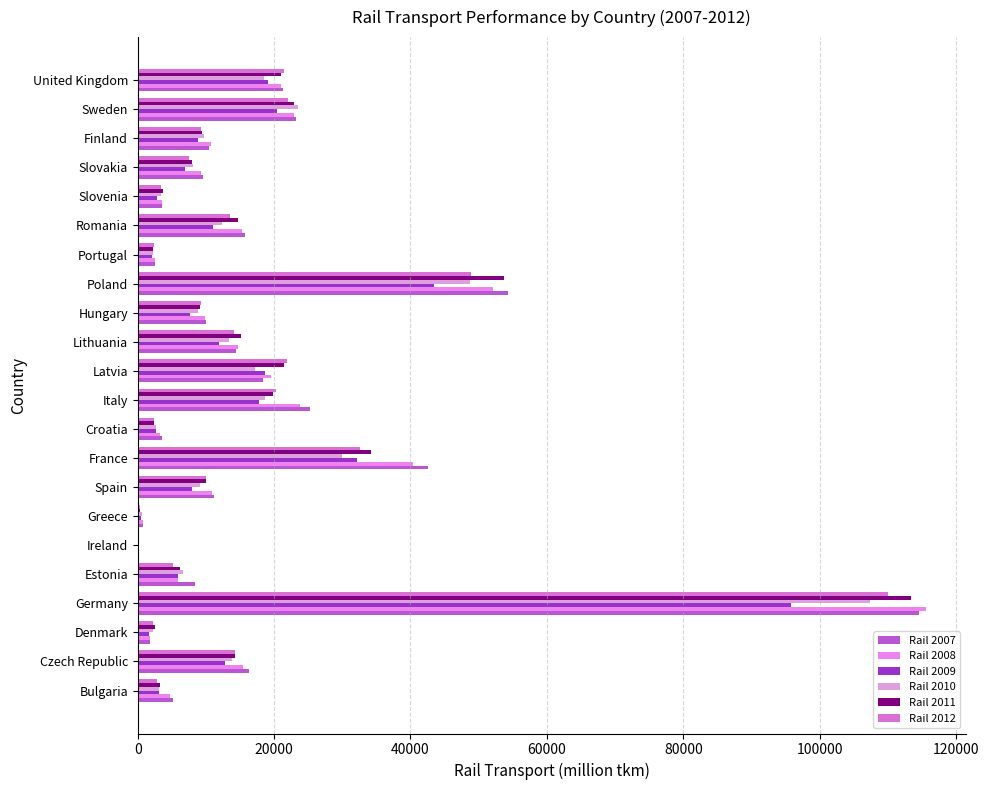

What is the maximum value for Rail 2010?

107317